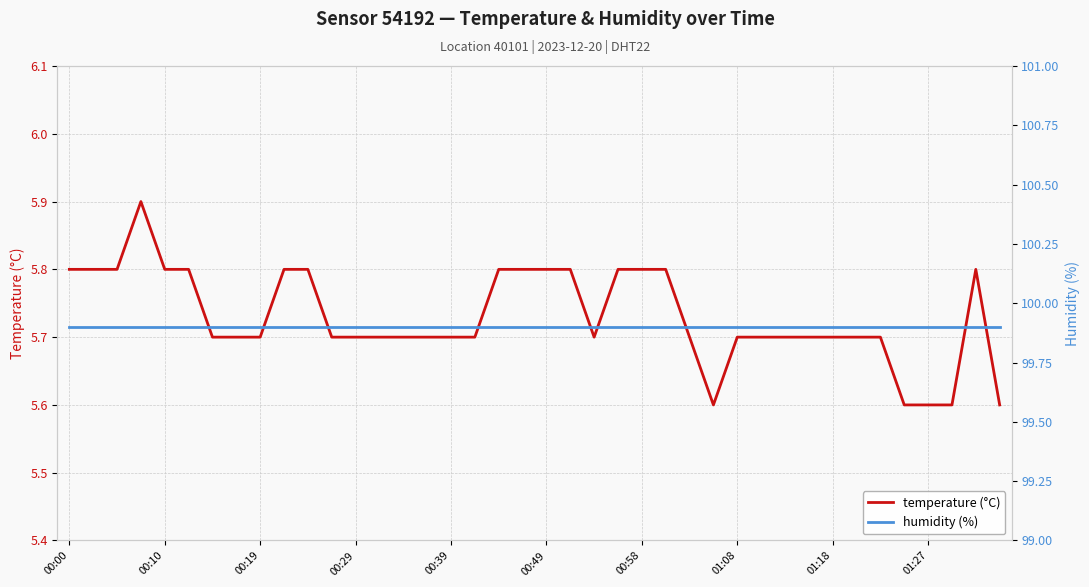

True or false: humidity (%) has more than 1 points higher than both neighbors.

False